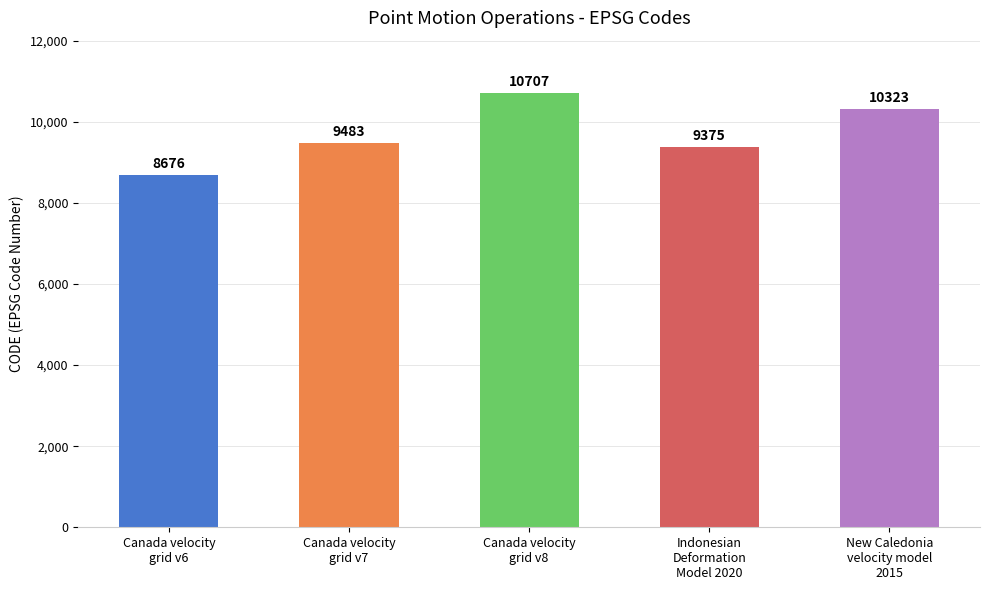

What is the greatest value displayed?

10707